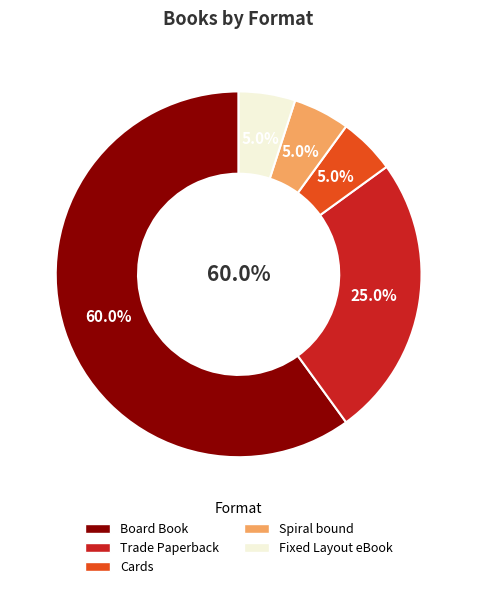

Count the number of slices in the pie.

5